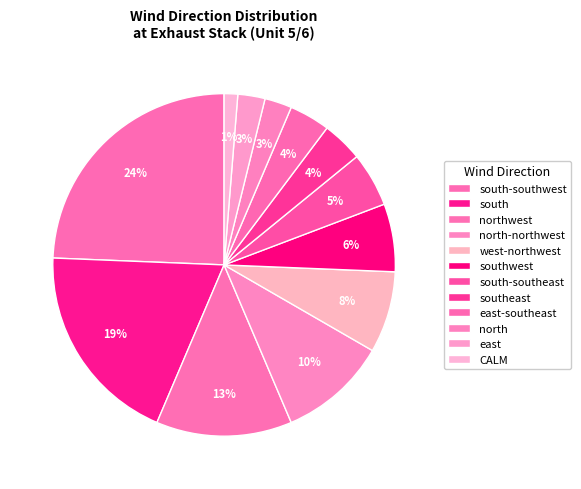

Which slice is the smallest?

CALM